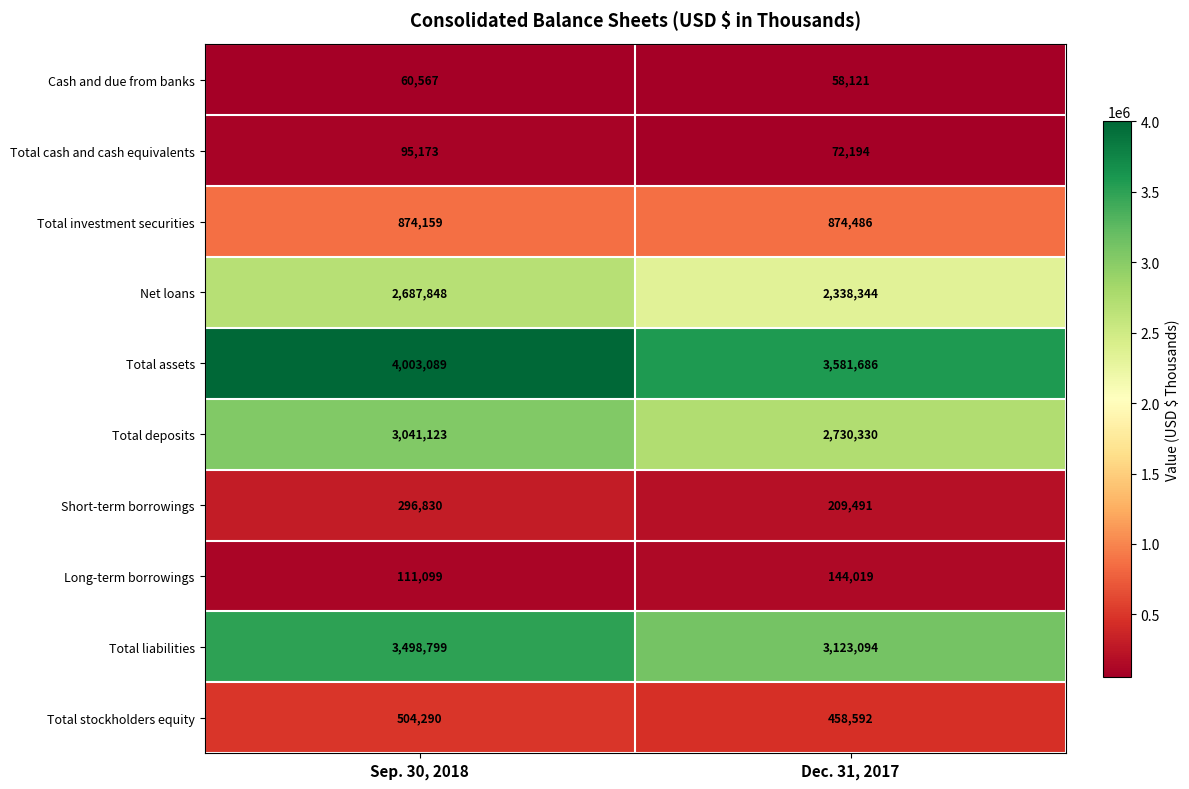

What is the total value across all series at Sep. 30, 2018?

15172977